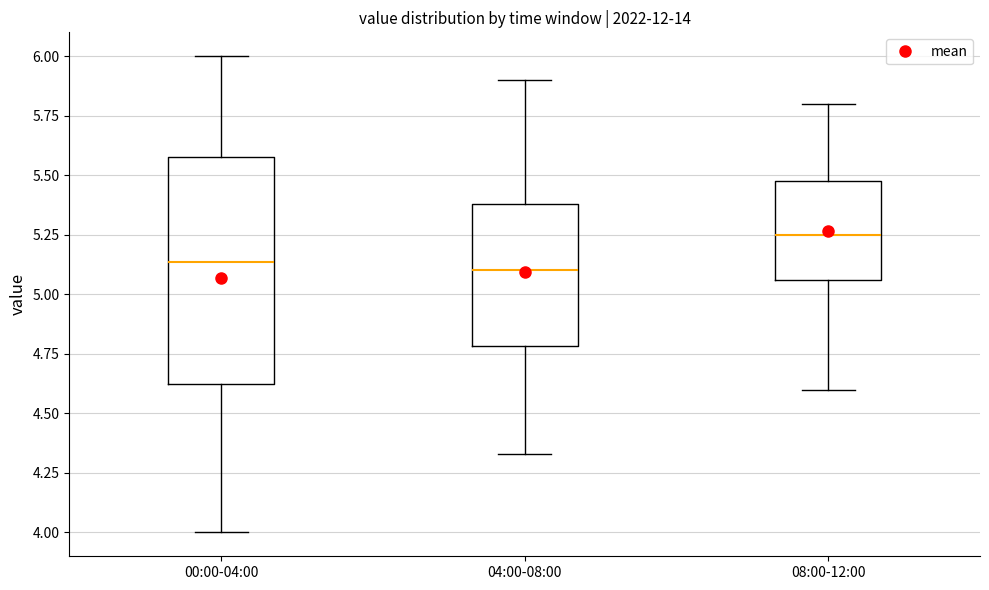

Reading left to right, transcribe this box plot: for each box, give where its median line is, the range the box spans, and where its two whiskers end, as read against the y-axis. The values are not printed on the chart, so give them approximately, as read against the axis.

00:00-04:00: median 5.15, box 4.60 to 5.60, whiskers 4.00 to 6.00
04:00-08:00: median 5.10, box 4.80 to 5.40, whiskers 4.35 to 5.90
08:00-12:00: median 5.25, box 5.05 to 5.50, whiskers 4.60 to 5.80